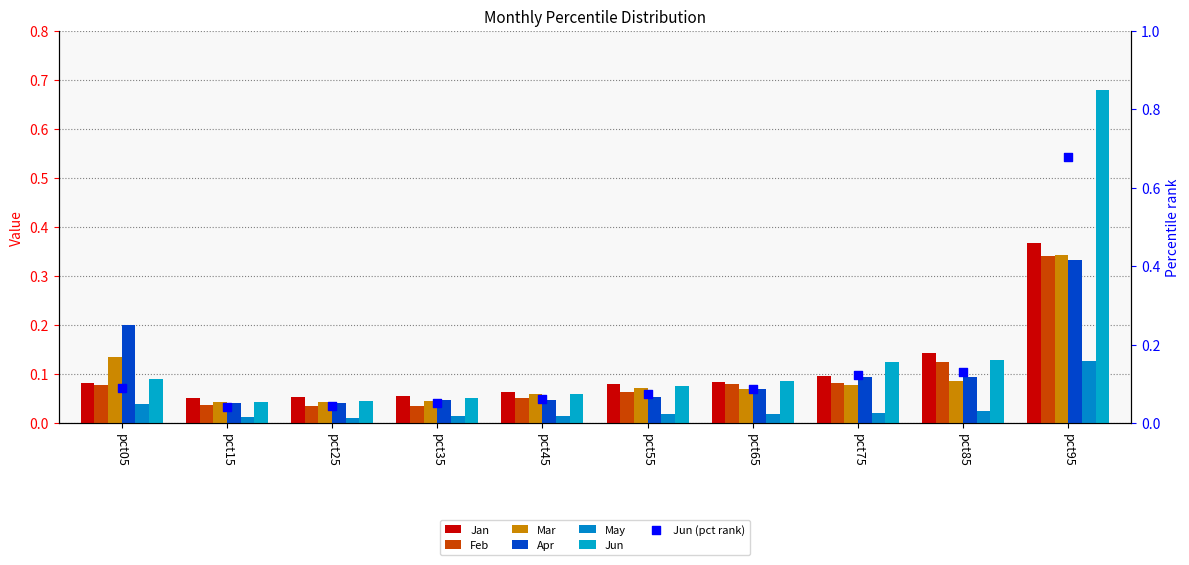

What is the total value across all series at pct25?

0.2